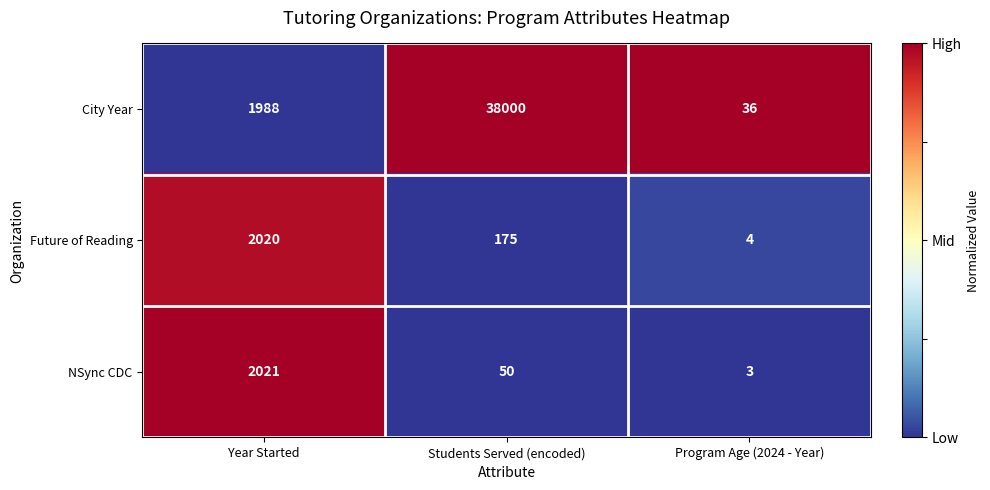

Which series has the largest range (max minus min)?

City Year